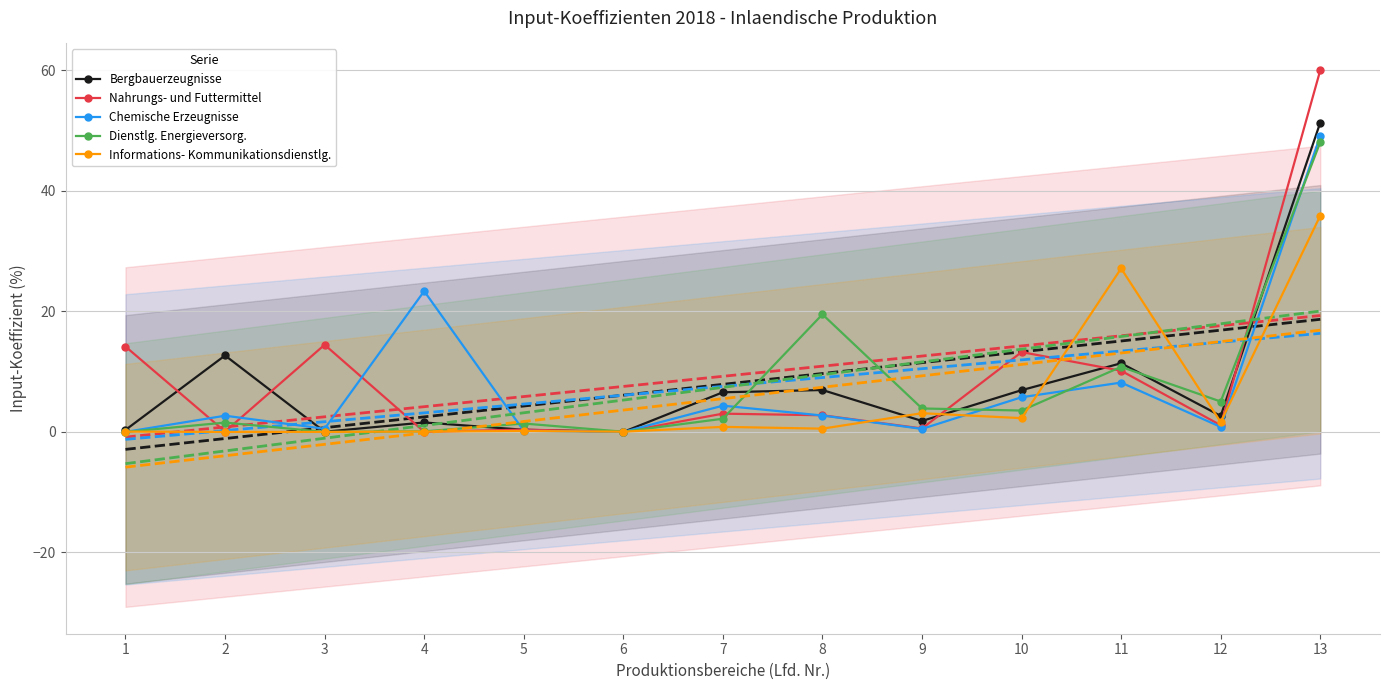

Count the number of data series in this chart.

5